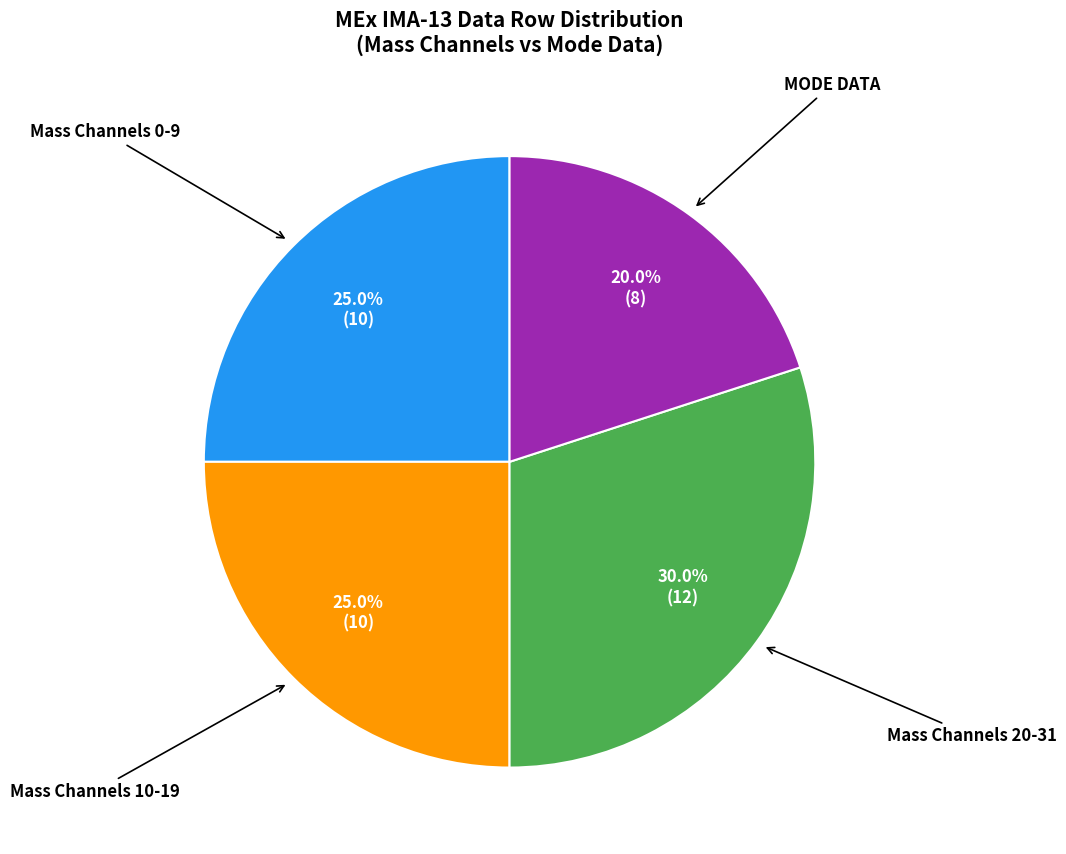

Does any single category account for the majority?

No